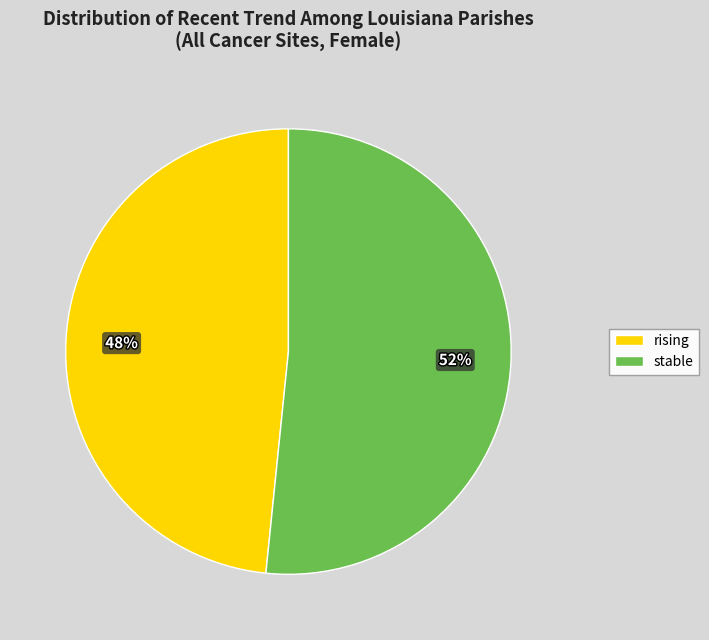

Is there a majority slice in this chart?

Yes